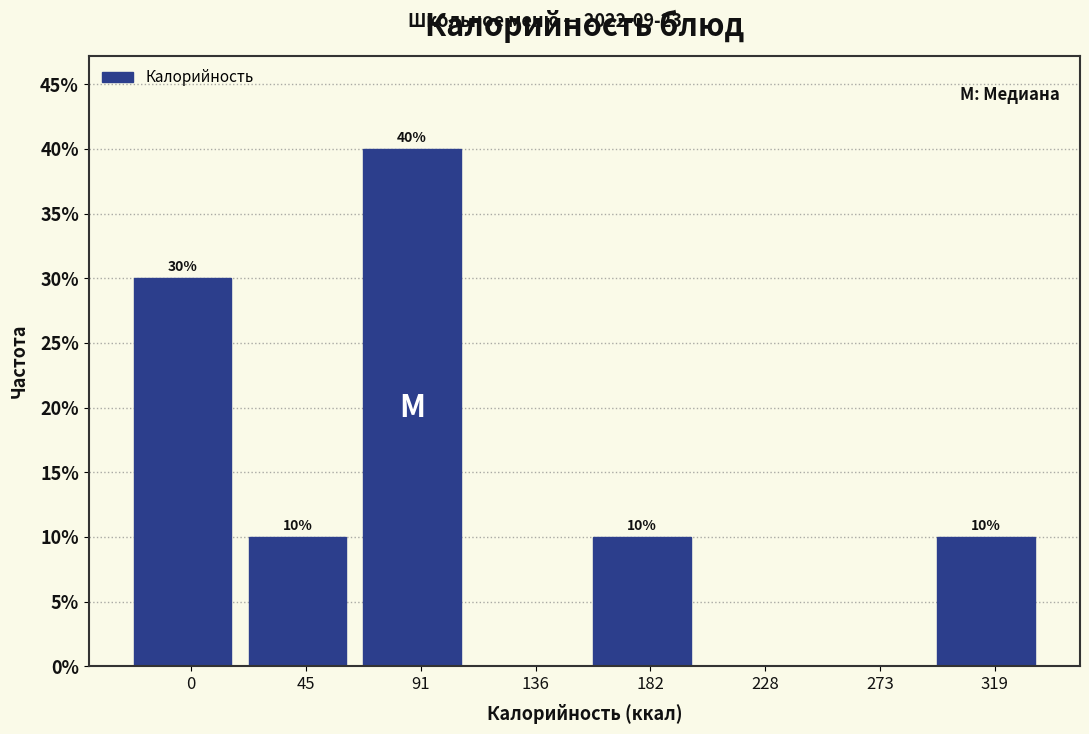

Reading left to right, transcribe all the data shown in this chart.

0=30	45=10	91=40	136=0	182=10	228=0	273=0	319=10